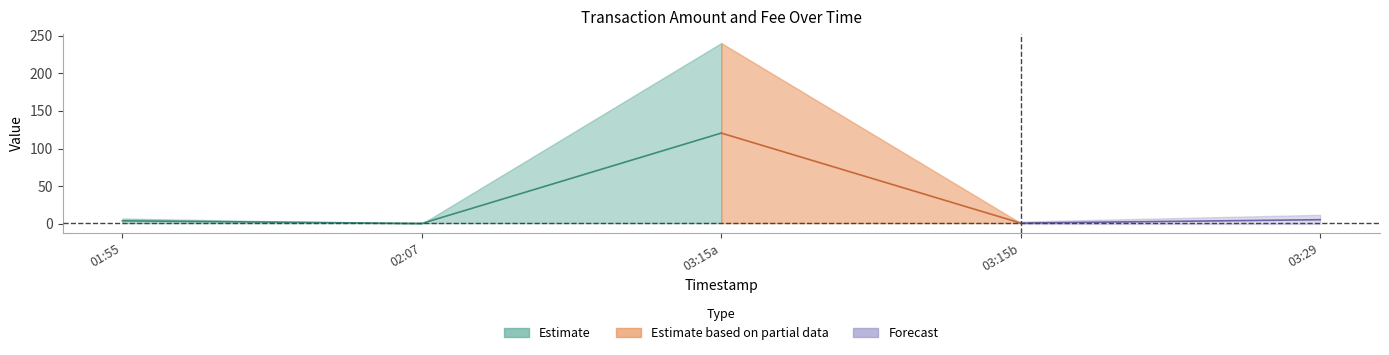

Reading left to right, what are all the values shown in this chart?

Amount: 7	0	240	1	10
Fee: 1	1	1	1	1